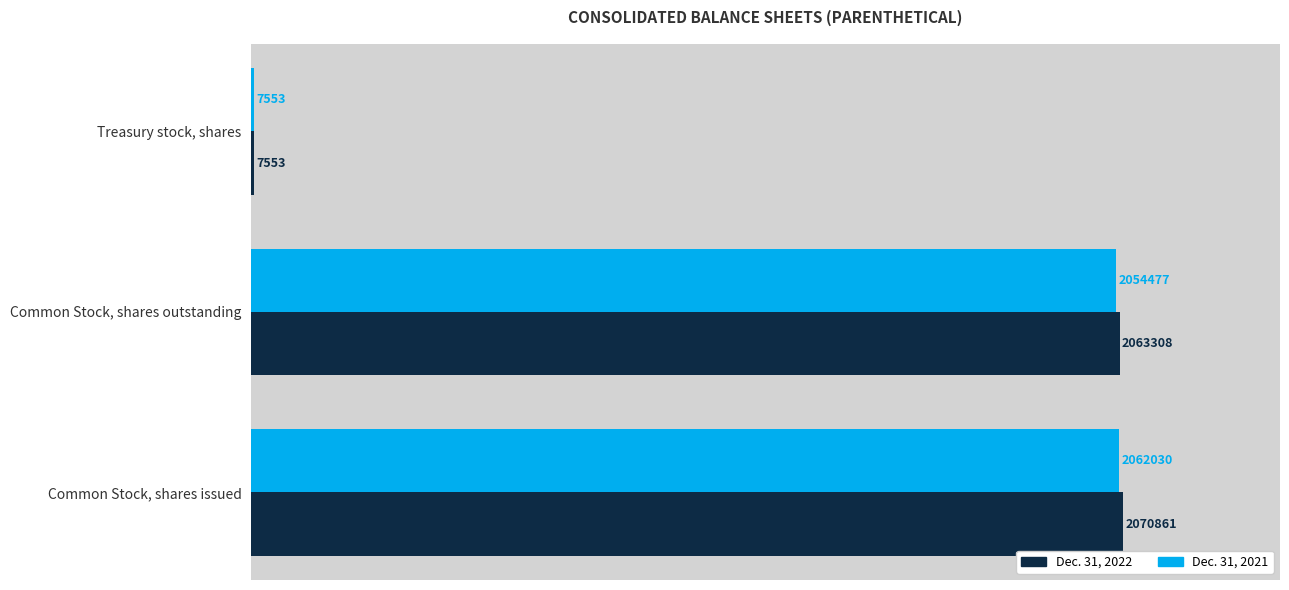

The Dec. 31, 2021 series shows 945644 at Common Stock, shares issued. True or false?

False